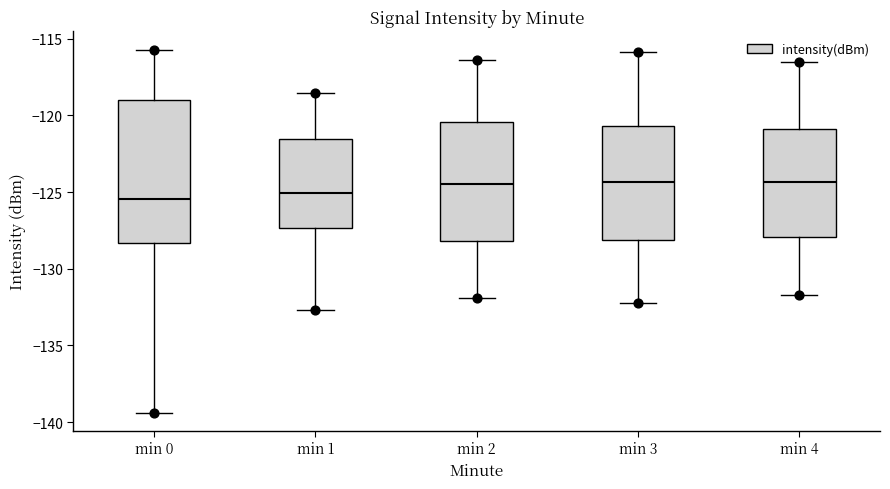

Comparing the boxes themselves (not the whiskers), which one is the tallest?

min 0